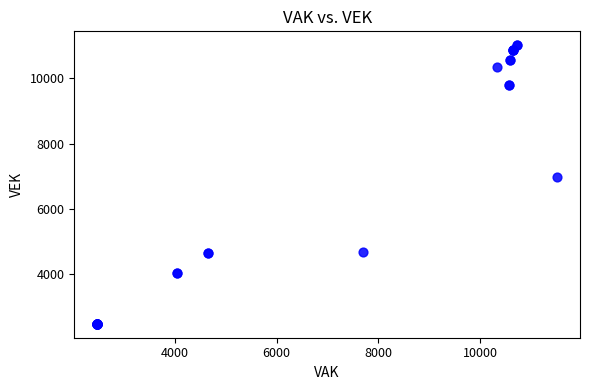

What Y value in the scatter plot is closest to 6743?

6984